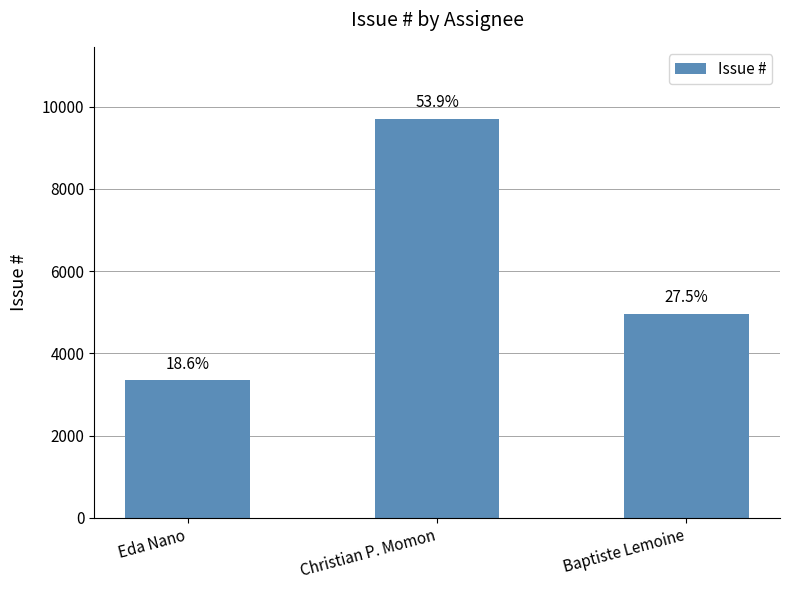

Which category has the highest value across all series?

Christian P. Momon